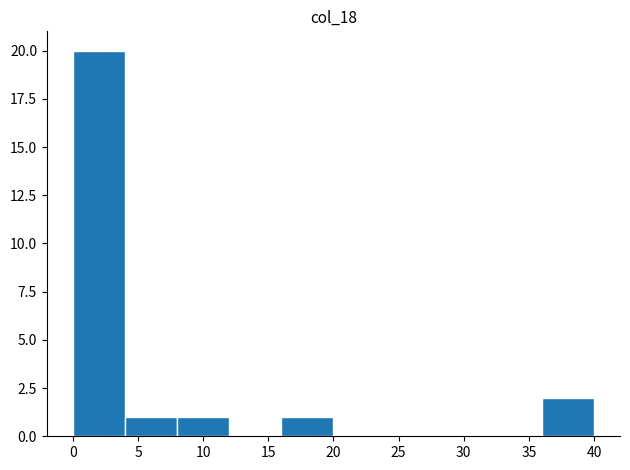

Which range on the x-axis has the tallest bar?

0 to 4